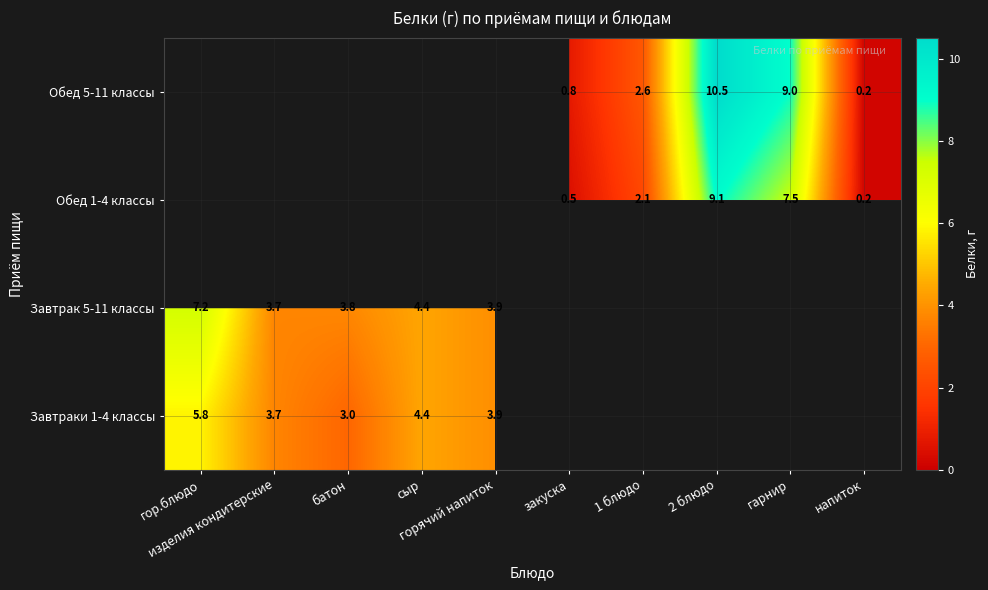

Which label corresponds to the largest value in the chart?

2 блюдо